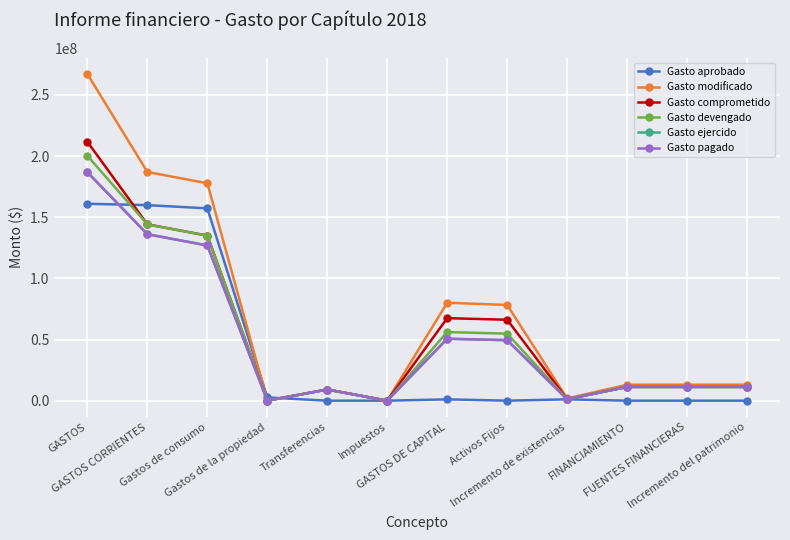

At which label does Gasto ejercido first exceed 11269369?

GASTOS